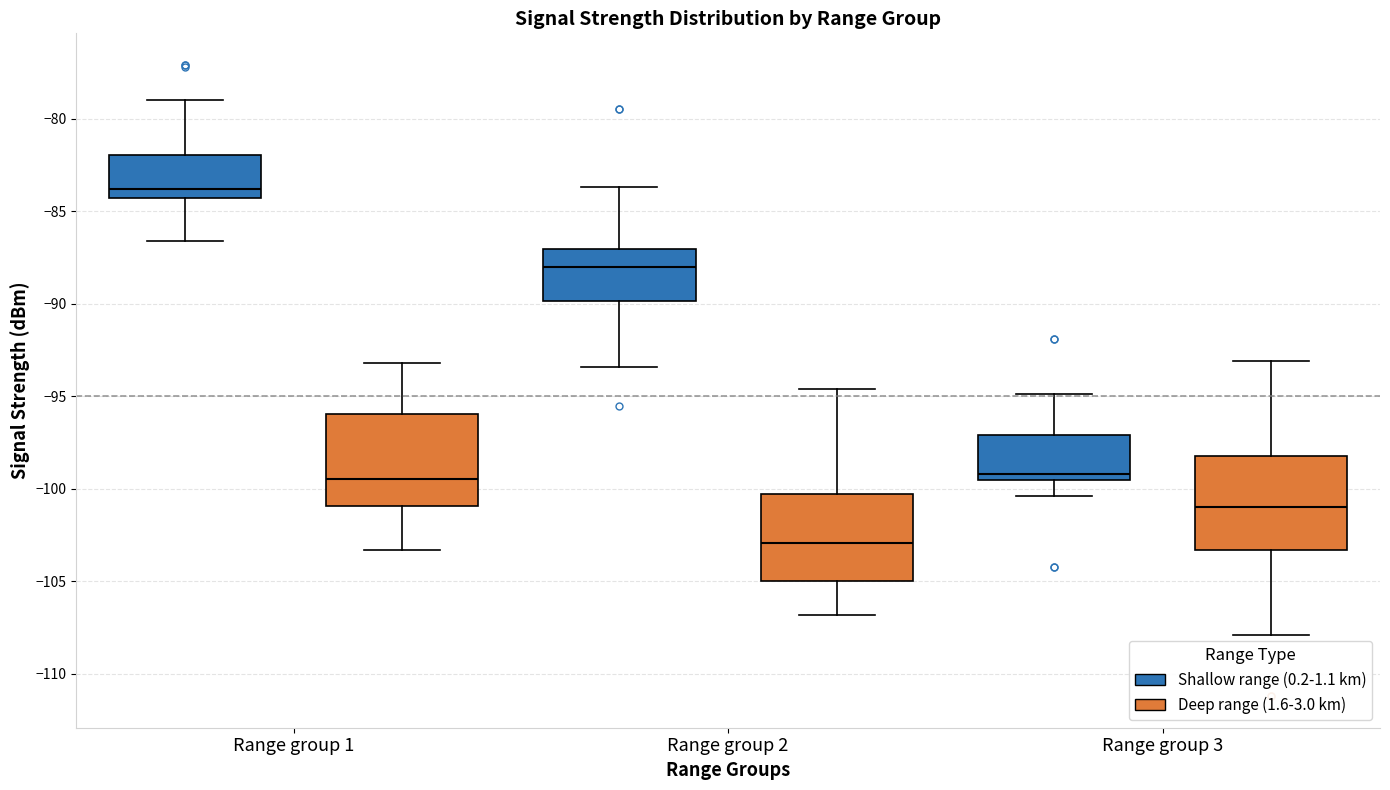

Where does the lower whisker of the box for Range group 2 (Shallow range (0.2-1.1 km)) end on the y-axis? The values are not printed on the chart, so give them approximately, as read against the axis.

-93.5